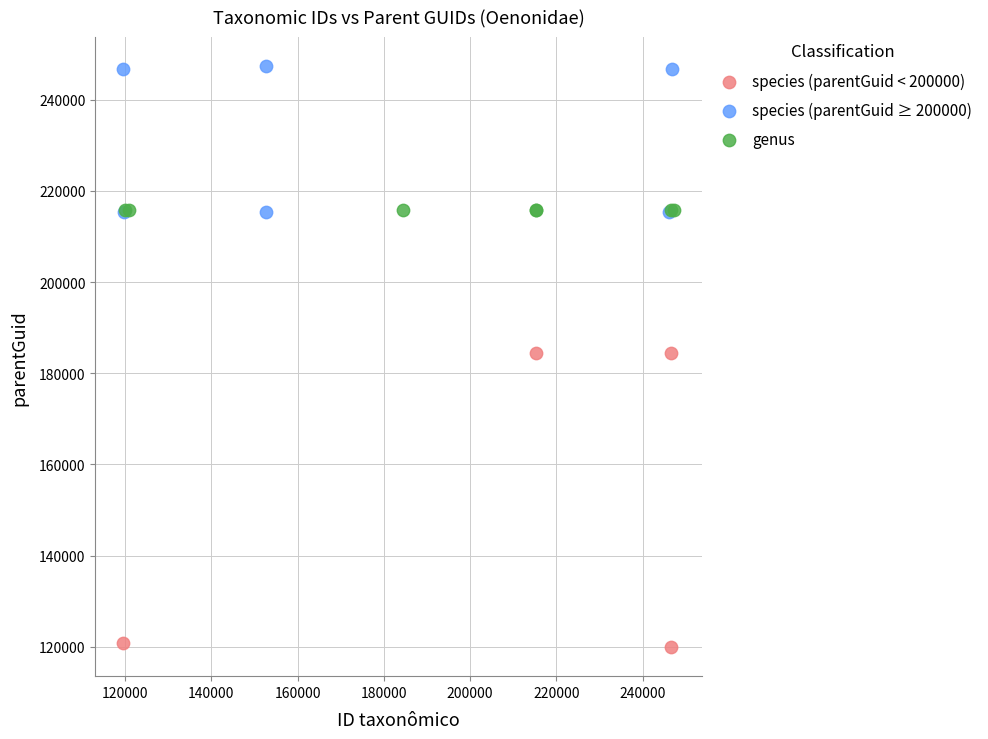

Which series reaches the maximum Y coordinate?

species (parentGuid ≥ 200000)